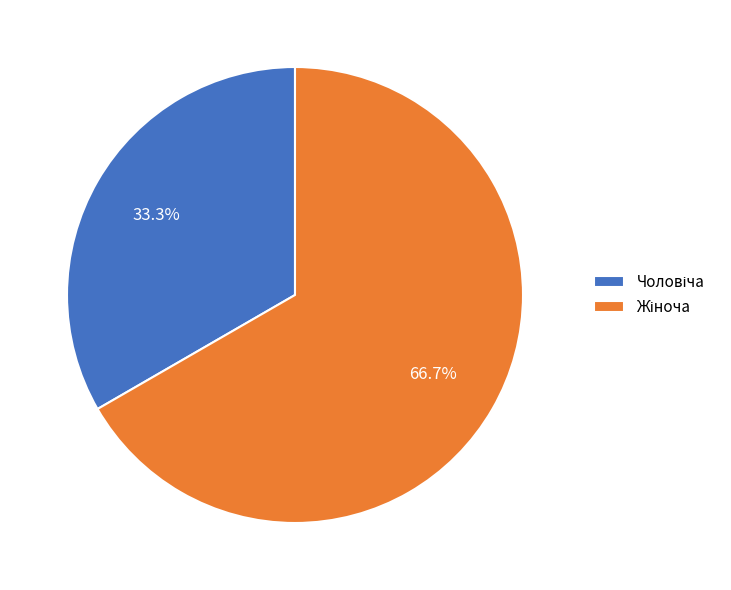

Is there any slice that represents more than half of the pie?

Yes